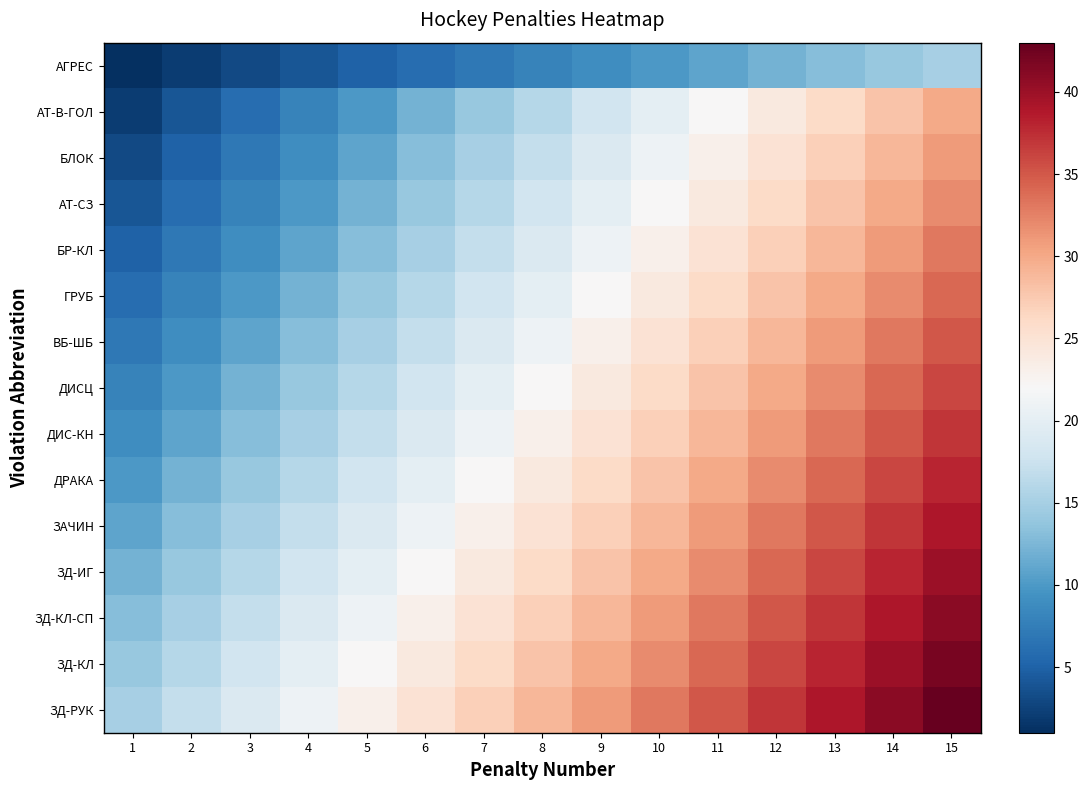

At 12, list the series in order from smallest to largest.

АГРЕС, АТ-В-ГОЛ, БЛОК, АТ-СЗ, БР-КЛ, ГРУБ, ВБ-ШБ, ДИСЦ, ДИС-КН, ДРАКА, ЗАЧИН, ЗД-ИГ, ЗД-КЛ-СП, ЗД-КЛ, ЗД-РУК